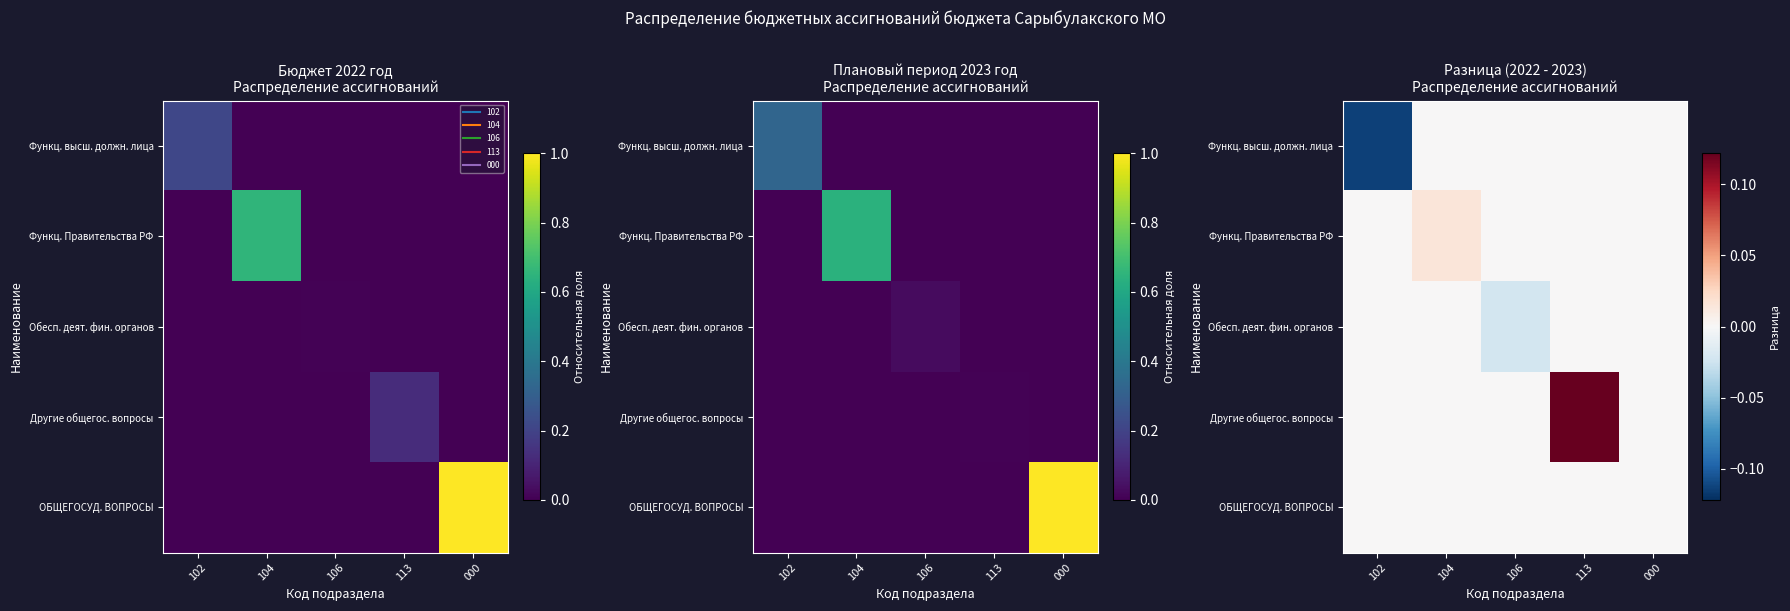

Which category has the lowest value in the Функц. Правительства РФ series?

102